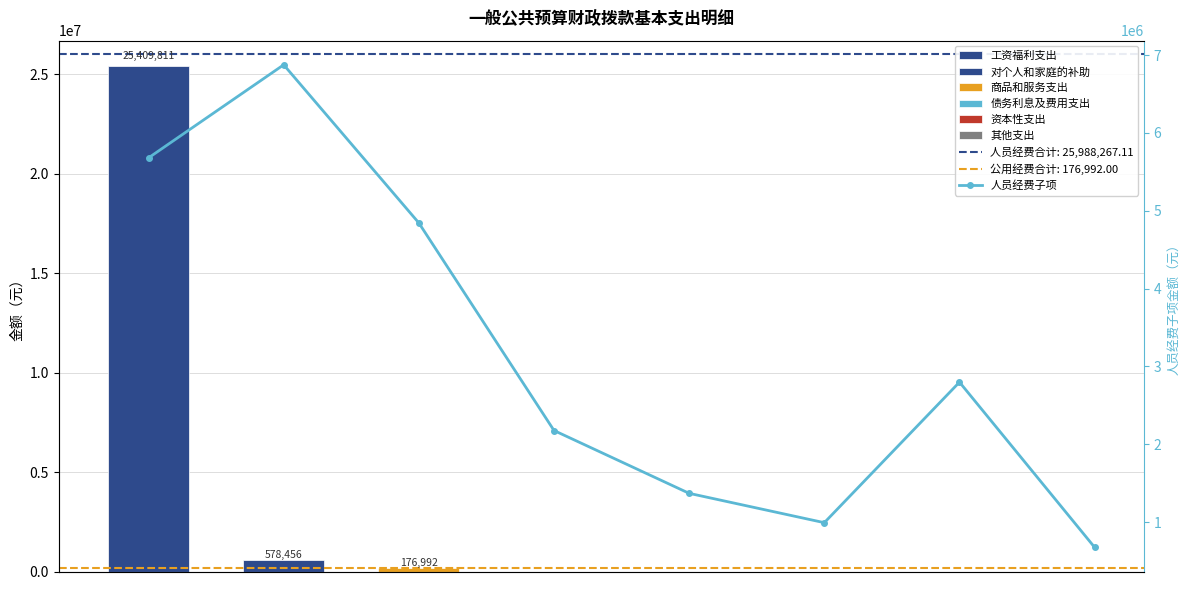

Where is the data nearest to the value 3775358?

6